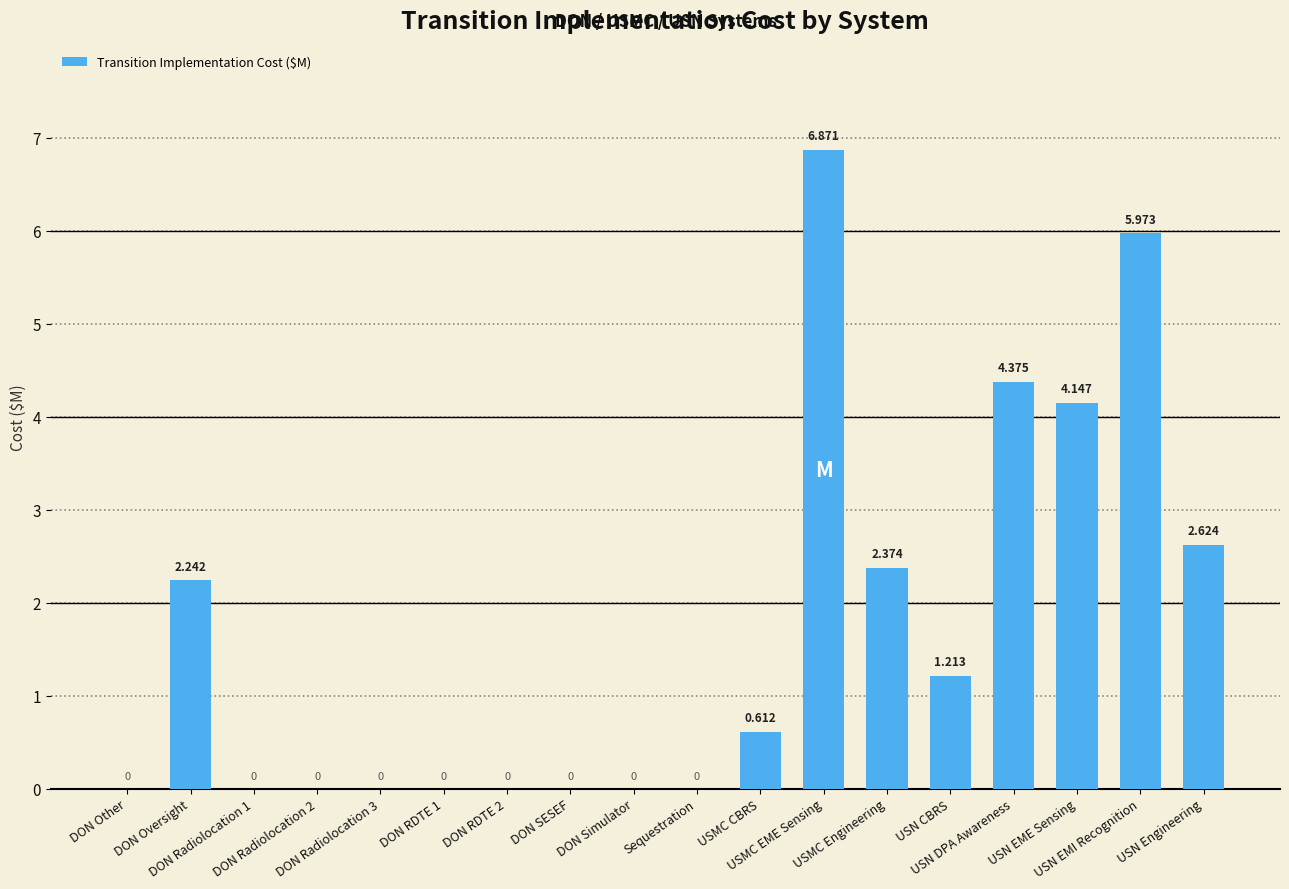

What is the greatest value displayed?

6.9